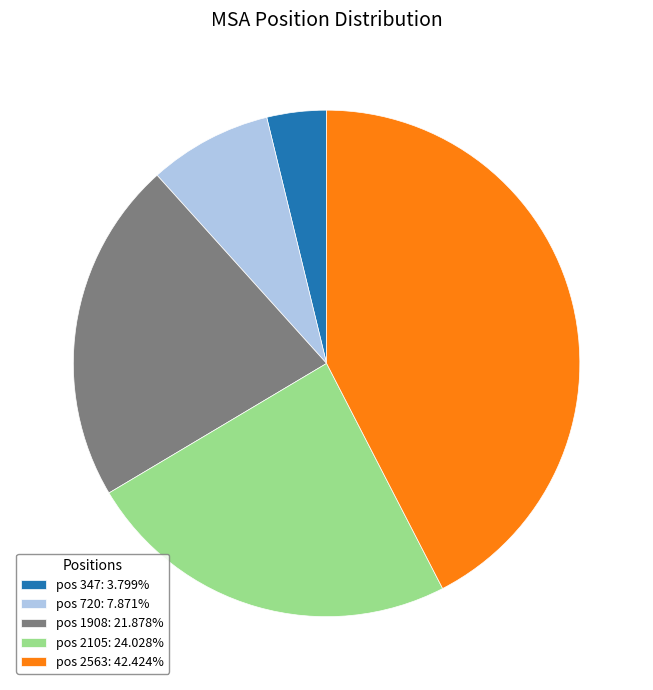

What is the ratio of the value at pos 2105: 24.028% to the value at pos 2563: 42.424%?

0.6